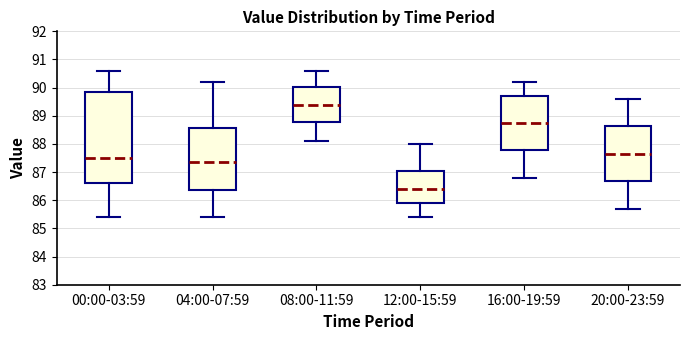

Reading left to right, read every box against the y-axis: the position of its median line, the range the box covers, and the ends of its whiskers. The values are not printed on the chart, so give them approximately, as read against the axis.

00:00-03:59: median 87.5, box 86.6 to 89.9, whiskers 85.4 to 90.6
04:00-07:59: median 87.4, box 86.4 to 88.6, whiskers 85.4 to 90.2
08:00-11:59: median 89.4, box 88.8 to 90.0, whiskers 88.1 to 90.6
12:00-15:59: median 86.4, box 85.9 to 87.0, whiskers 85.4 to 88.0
16:00-19:59: median 88.8, box 87.8 to 89.7, whiskers 86.8 to 90.2
20:00-23:59: median 87.7, box 86.7 to 88.6, whiskers 85.7 to 89.6